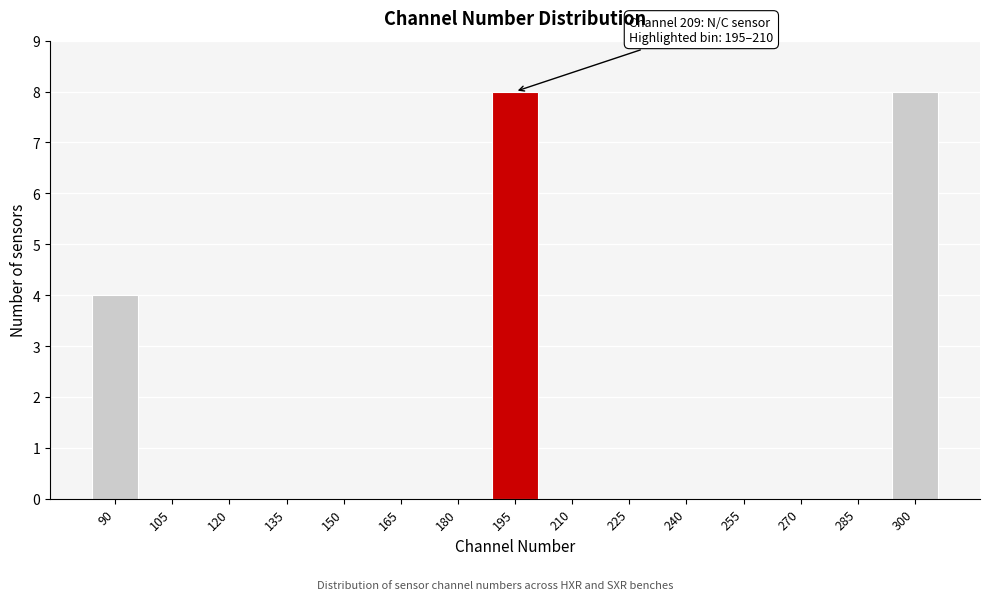

Reading left to right, what are all the values shown in this chart?

90=4	105=0	120=0	135=0	150=0	165=0	180=0	195=8	210=0	225=0	240=0	255=0	270=0	285=0	300=8